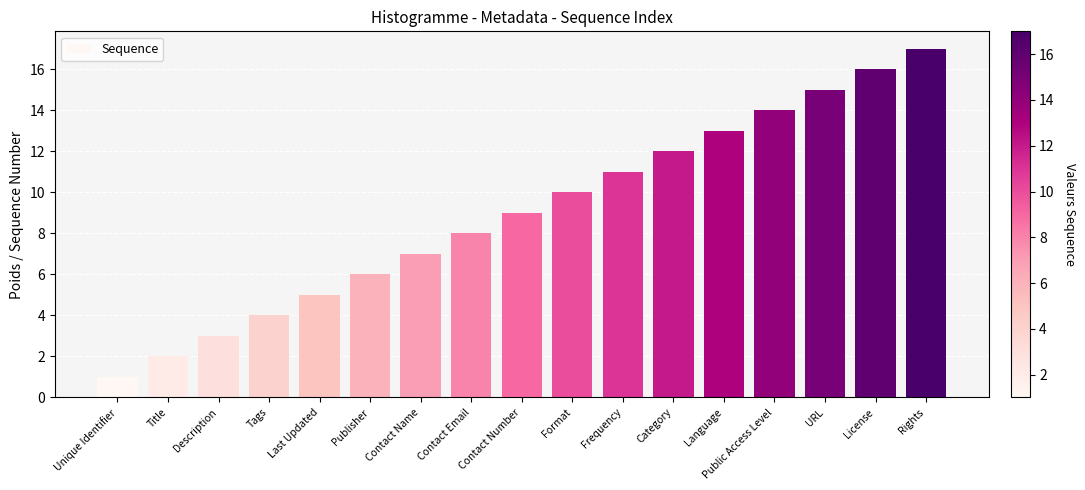

What is the greatest value displayed?

17